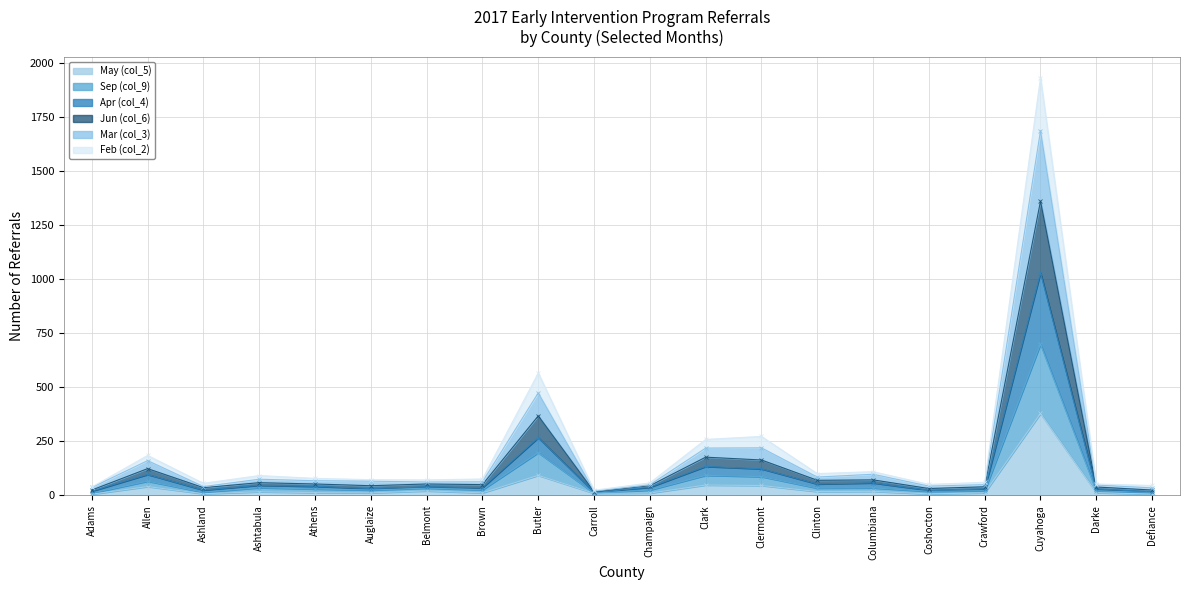

The value of May (col_5) at Cuyahoga is 117. True or false?

False